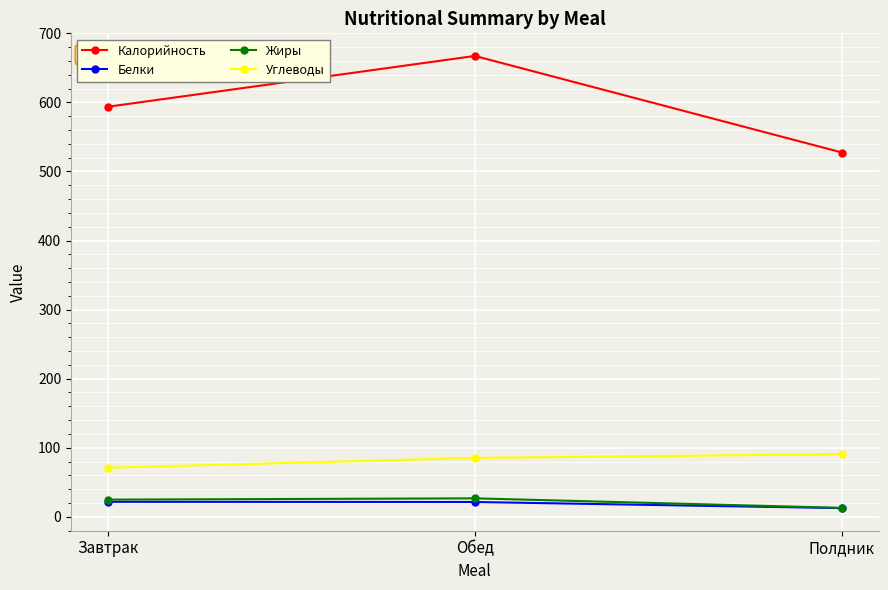

At which category does the chart reach its peak across all series?

Обед